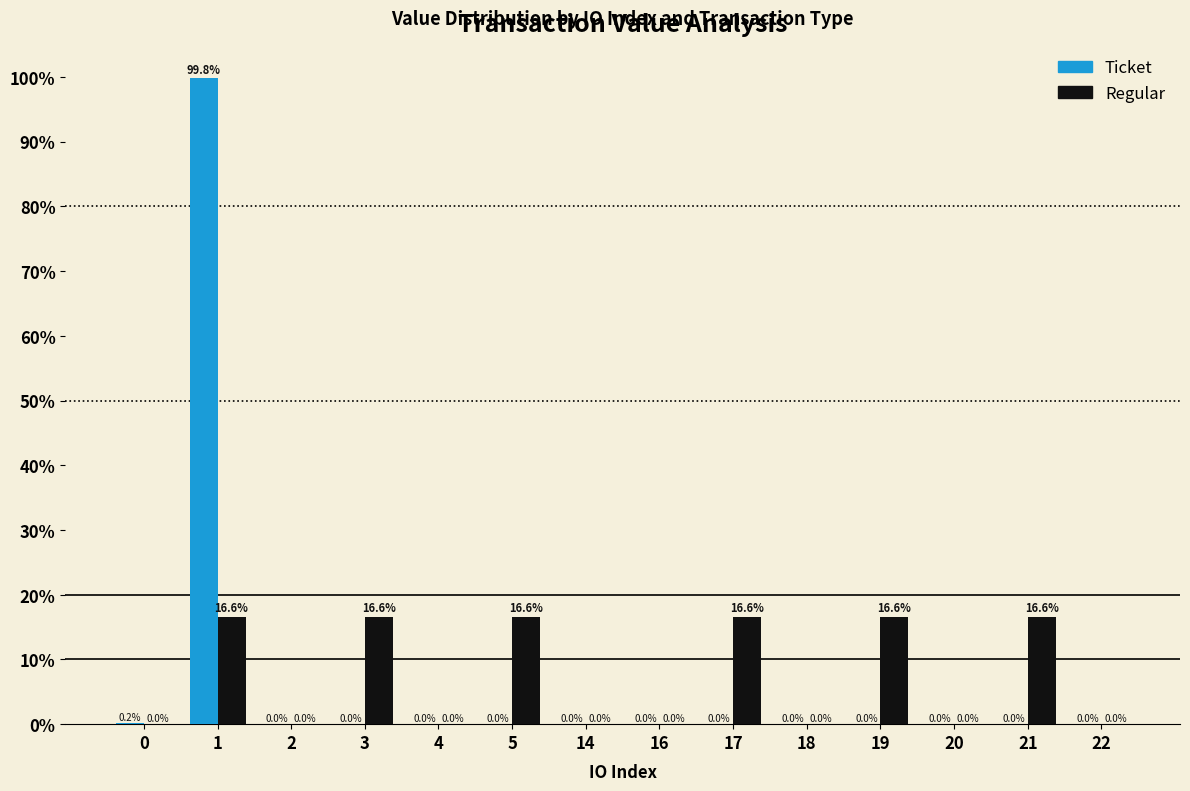

What is the sum of all Ticket values?

100.0